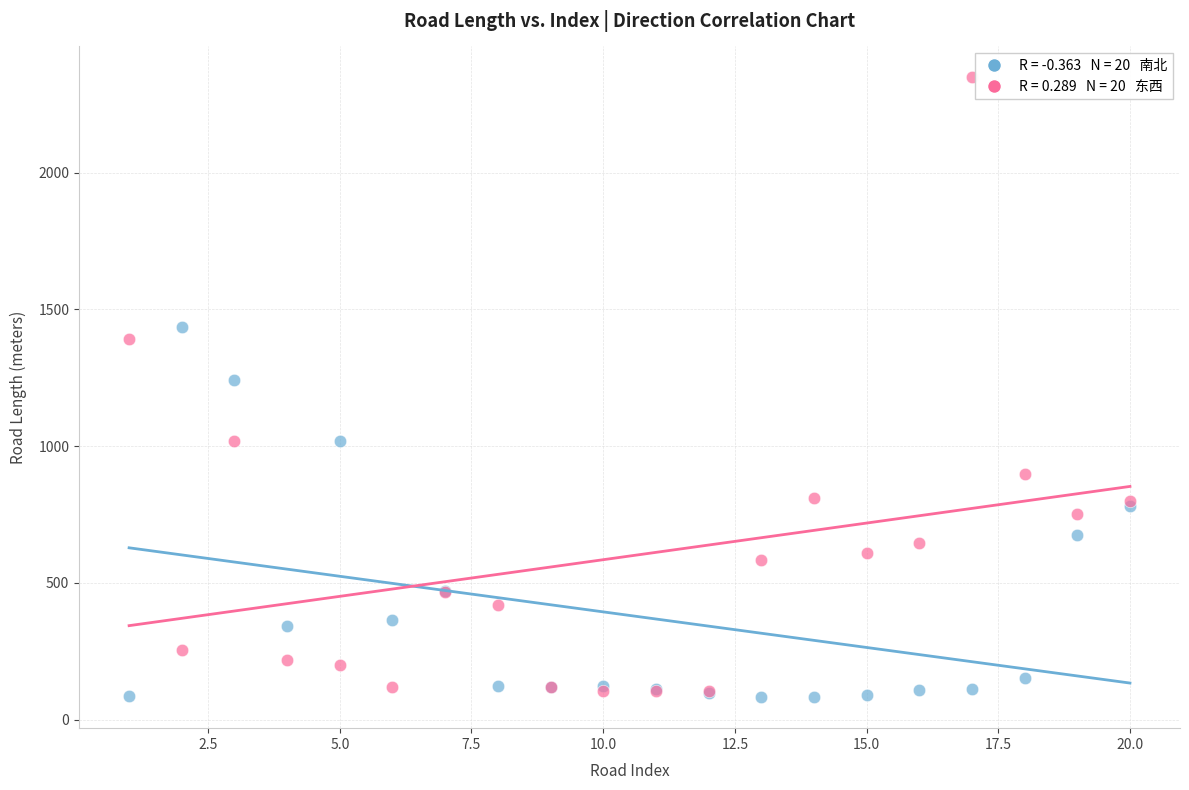

Across all series, what Y value is closest to 1215?

1241